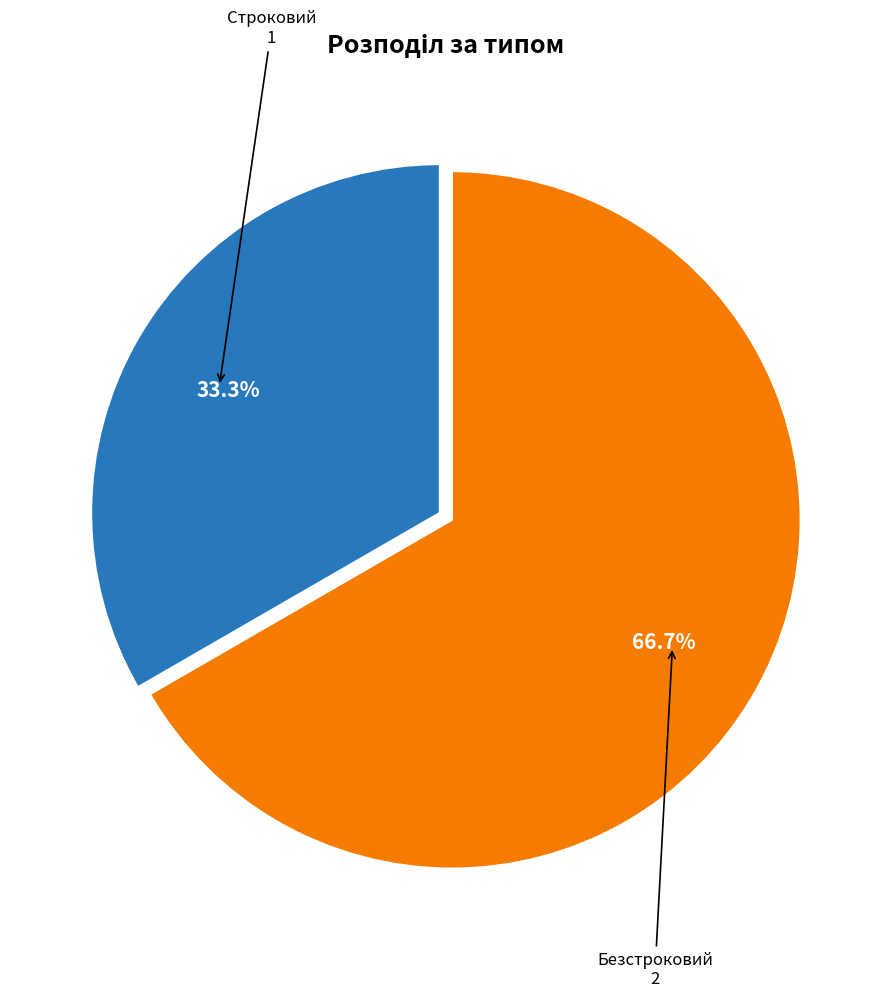

Does any single category account for the majority?

Yes